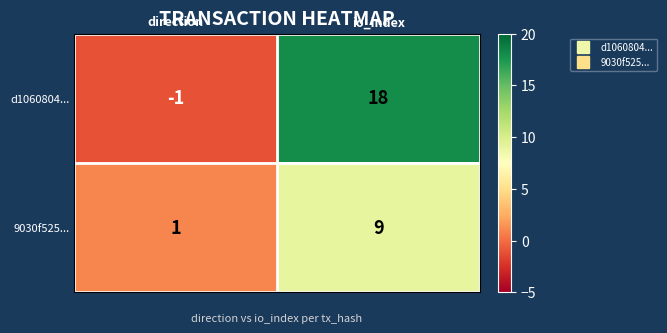

At io_index, list the series in order from largest to smallest.

d1060804..., 9030f525...